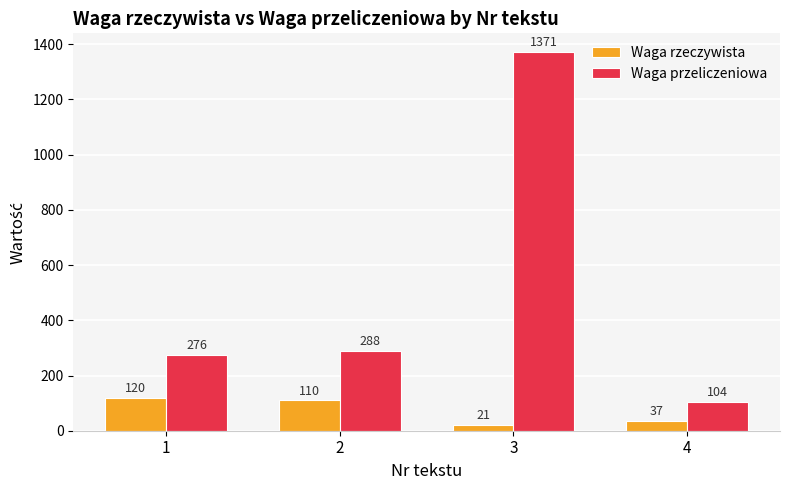

Count the number of categories in the chart.

4